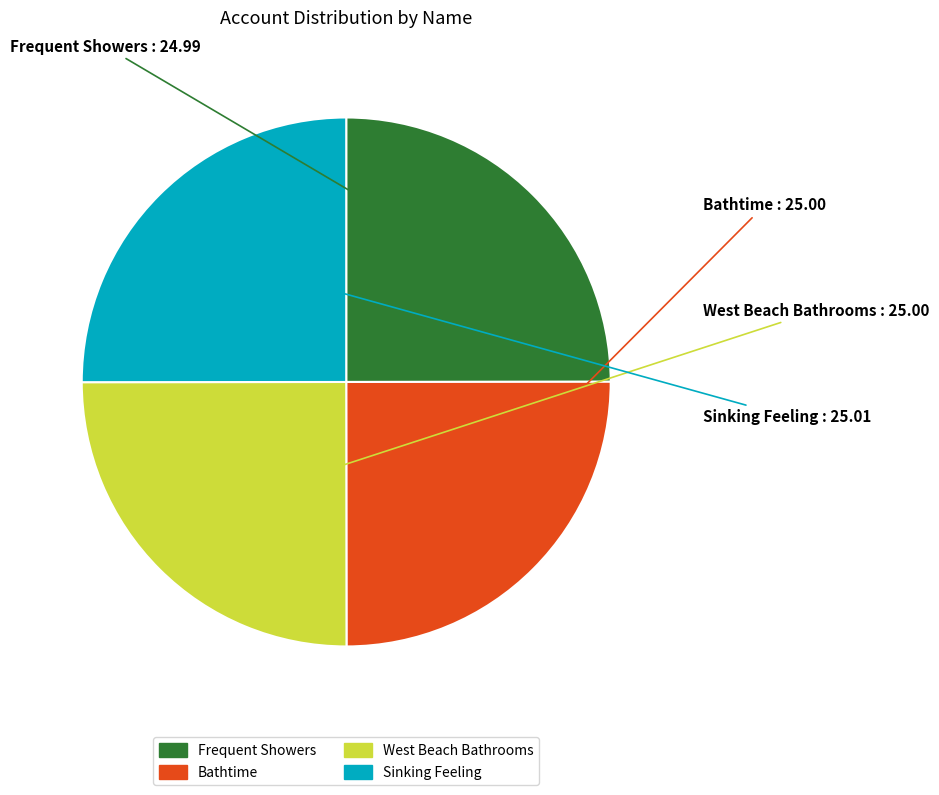

Is it true that West Beach Bathrooms is 35% of the pie?

False